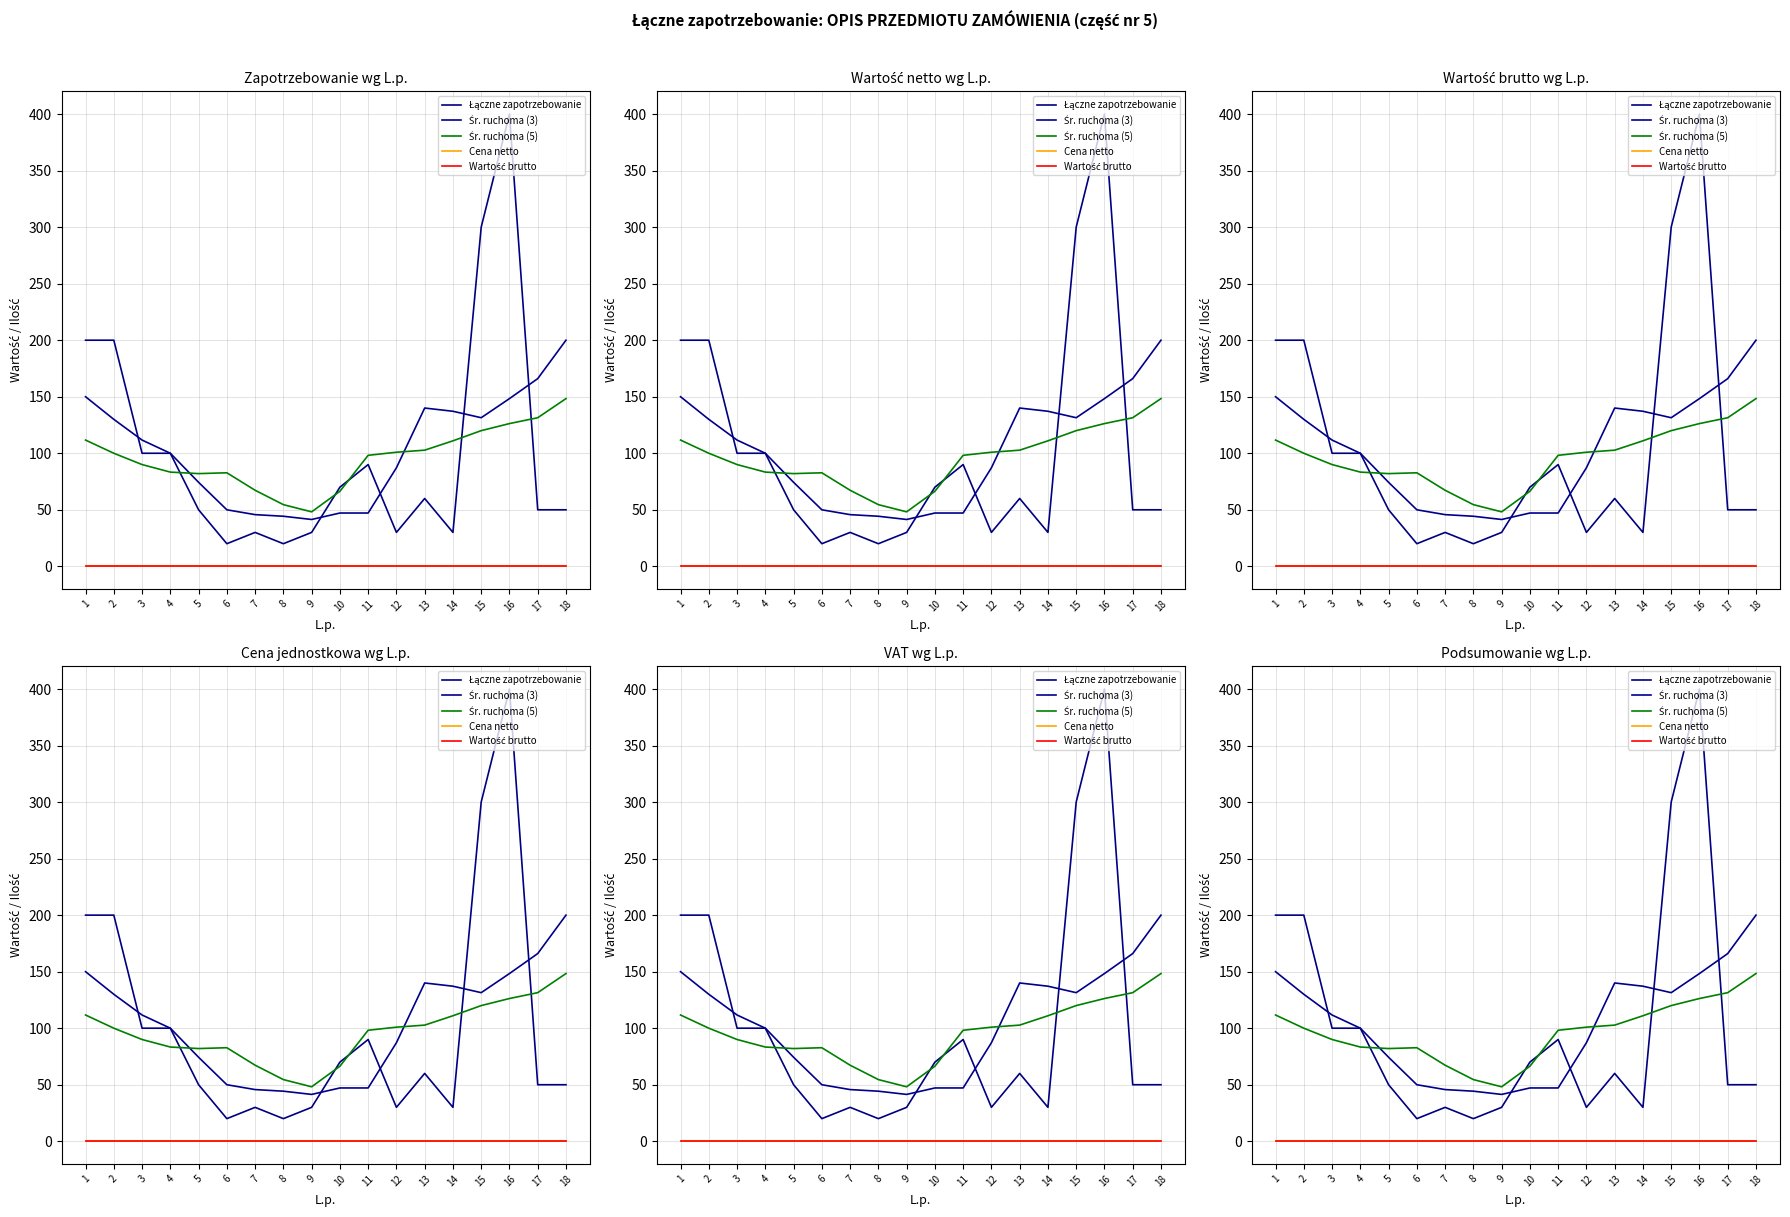

True or false: Śr. ruchoma (3) and Wartość brutto intersect in this chart.

False